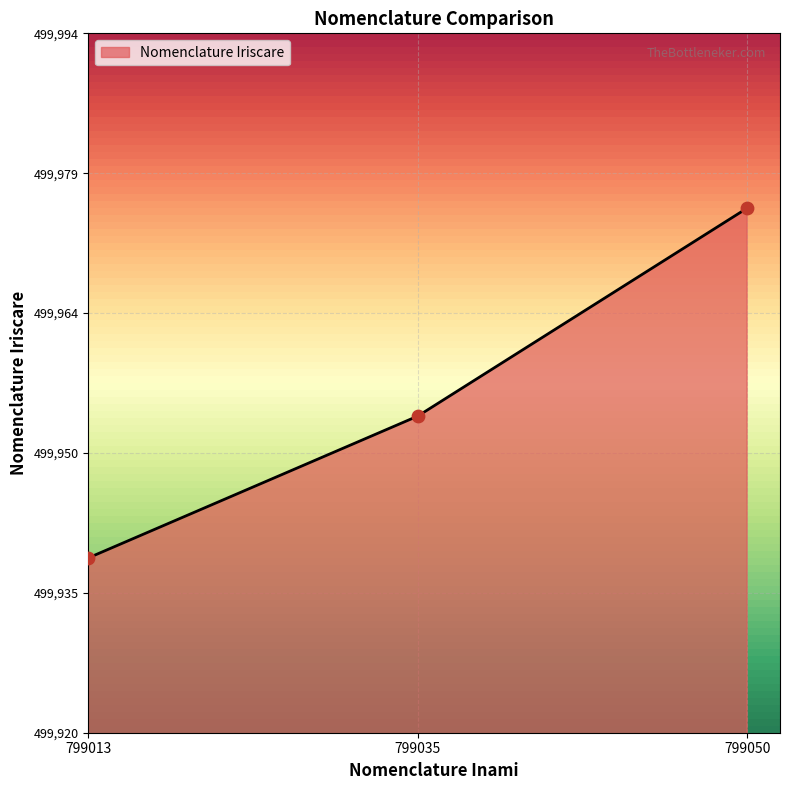

Approximately how many times larger is the value at 799013 compared to 799050?

1.0